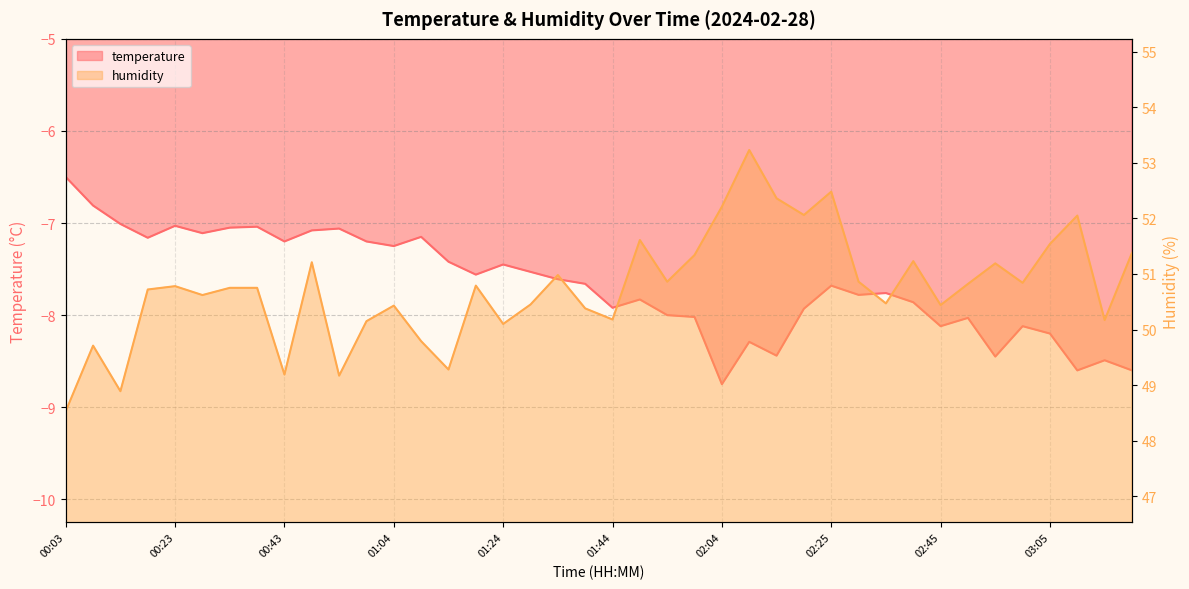

At which label is temperature closest to -7?

00:13